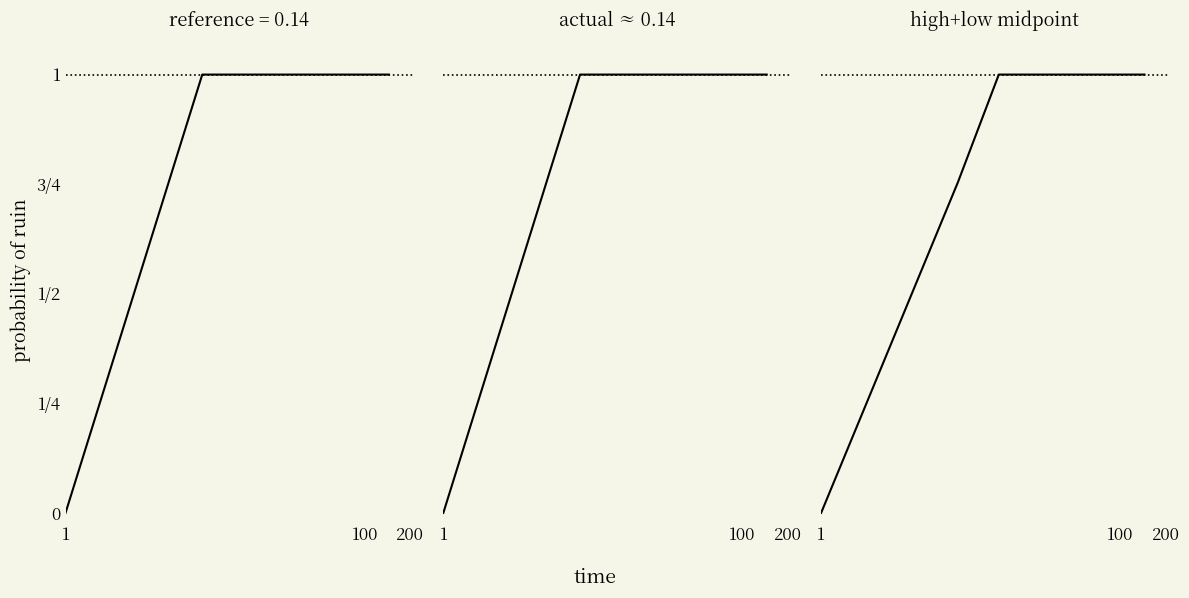

True or false: high+low midpoint and actual ≈ 0.14 cross at least once.

True